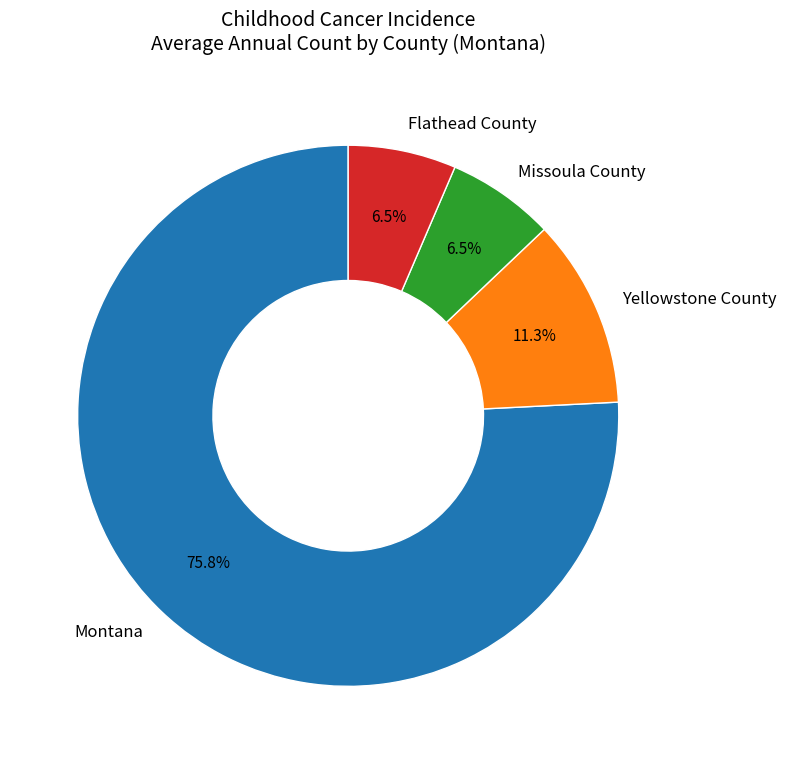

To the nearest percent, what is the combined percentage of Montana and Yellowstone County?

87%